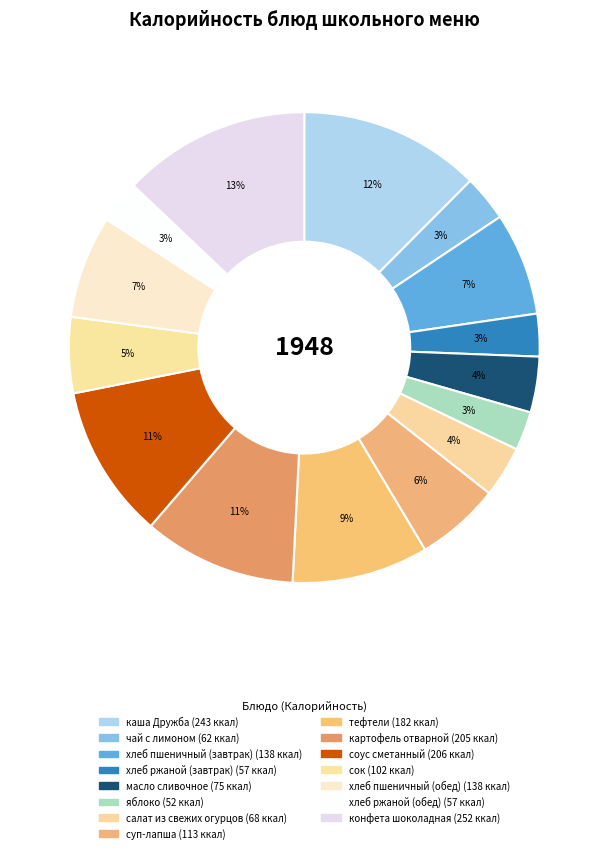

How many segments does this pie chart have?

15